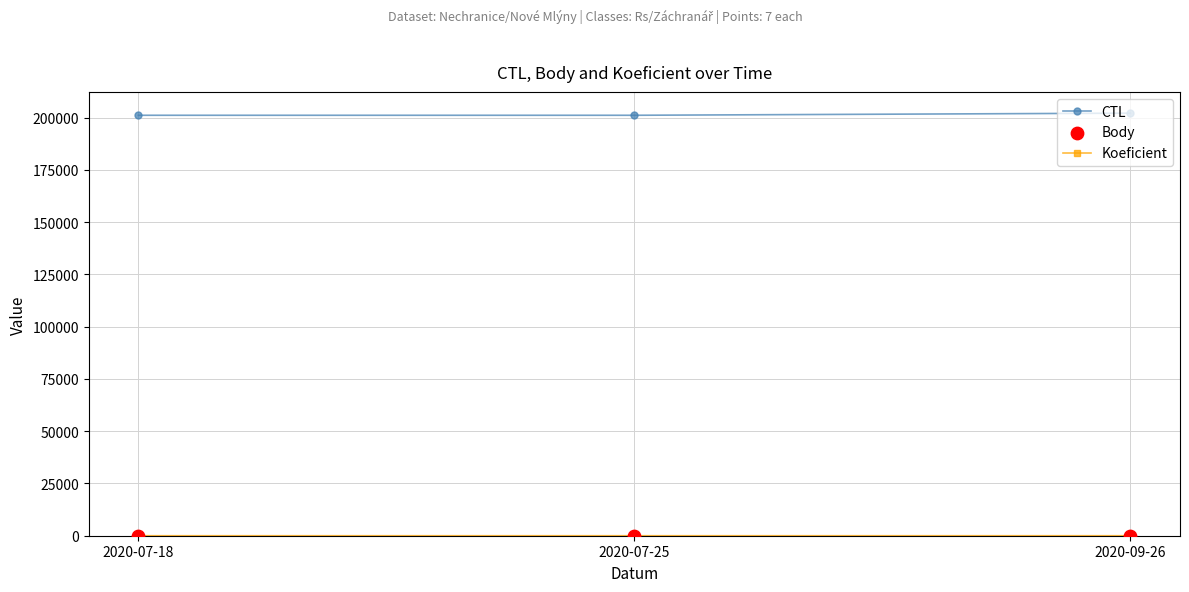

At how many categories does at least one series exceed 68128?

3